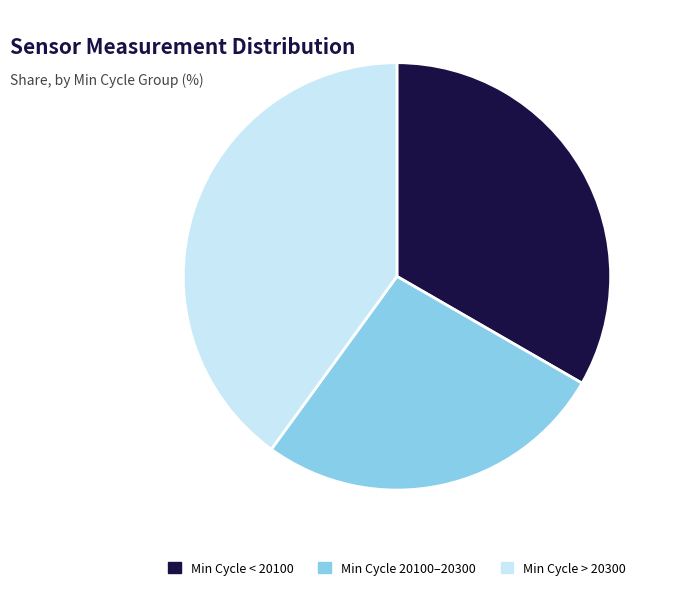

True or false: Min Cycle 20100–20300 accounts for 13% of the total.

False